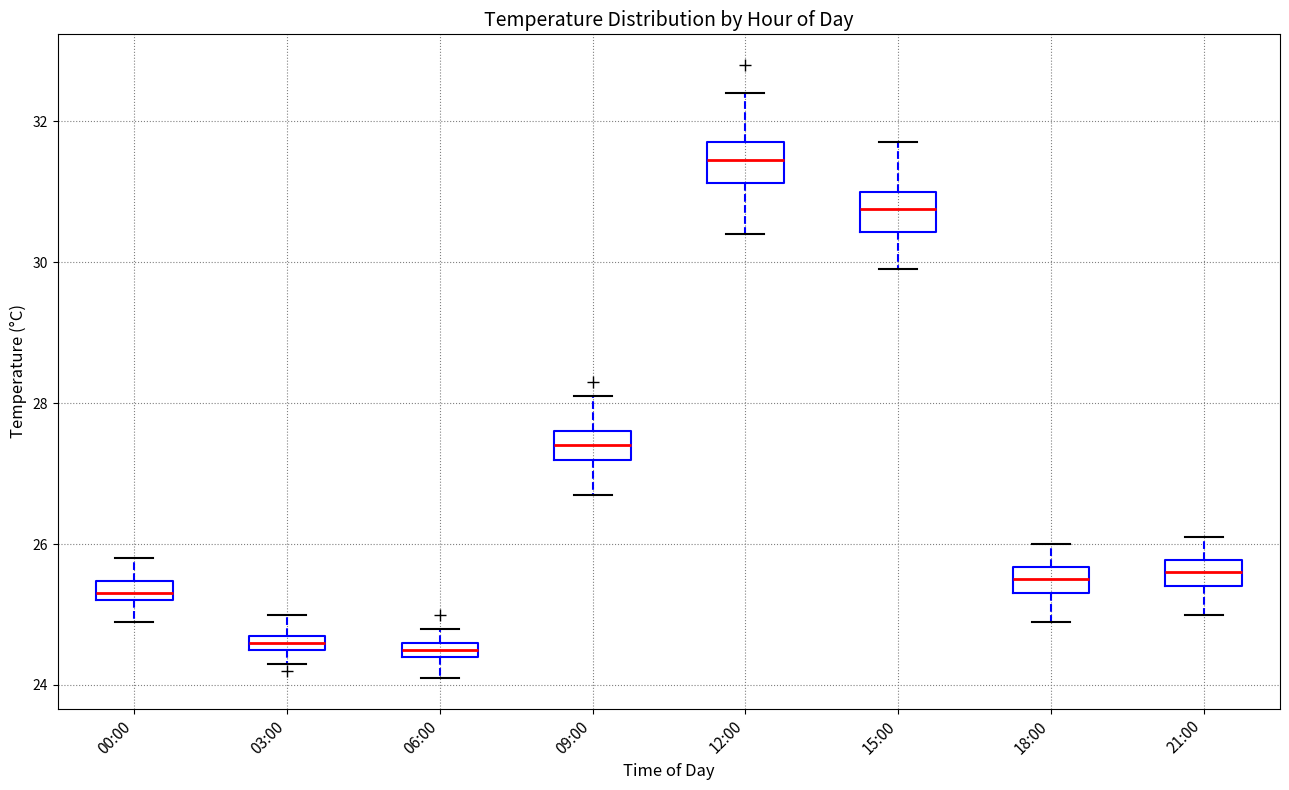

Which box's median line is the highest?

12:00